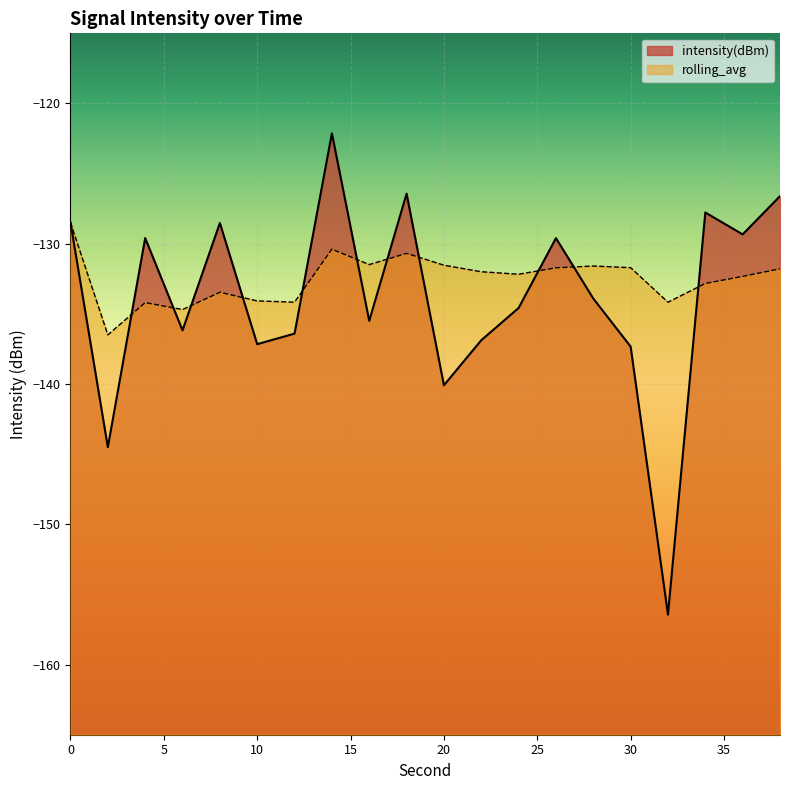

What is the total value across all series at 22?

-268.9